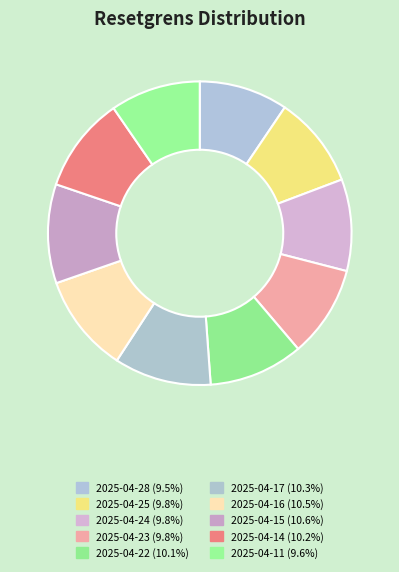

Rank the categories by value from lowest to highest.

2025-04-28, 2025-04-11, 2025-04-24, 2025-04-23, 2025-04-25, 2025-04-22, 2025-04-14, 2025-04-17, 2025-04-16, 2025-04-15